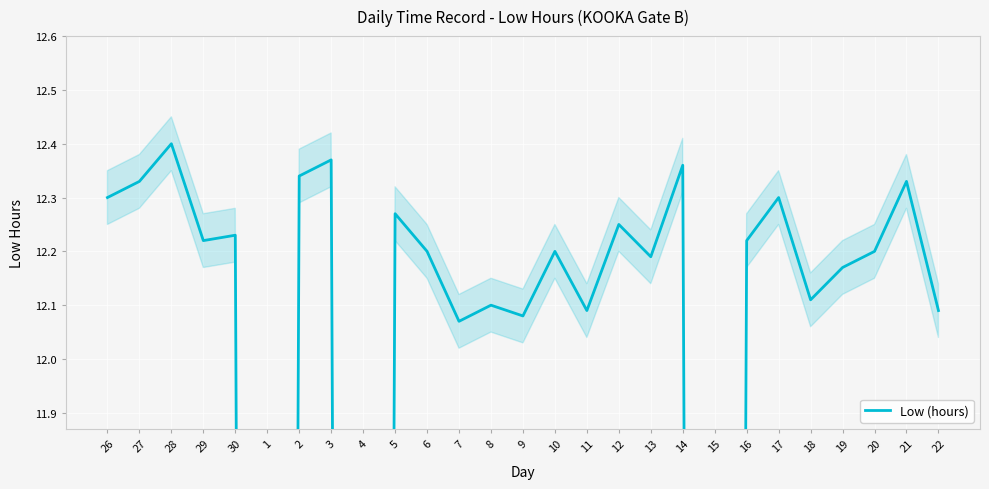

What is the value of the 7th point from the left?

12.3